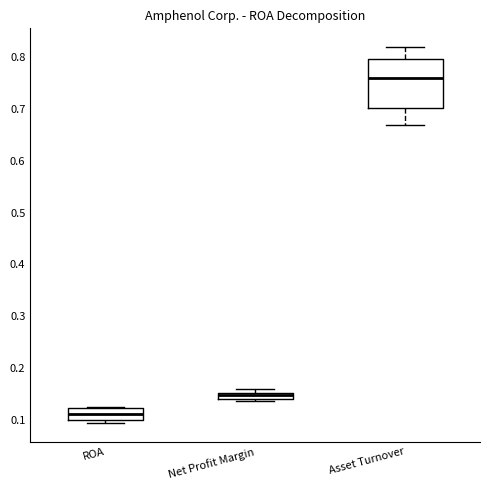

Where is the lower edge of the box for Net Profit Margin on the y-axis? The values are not printed on the chart, so give them approximately, as read against the axis.

0.14